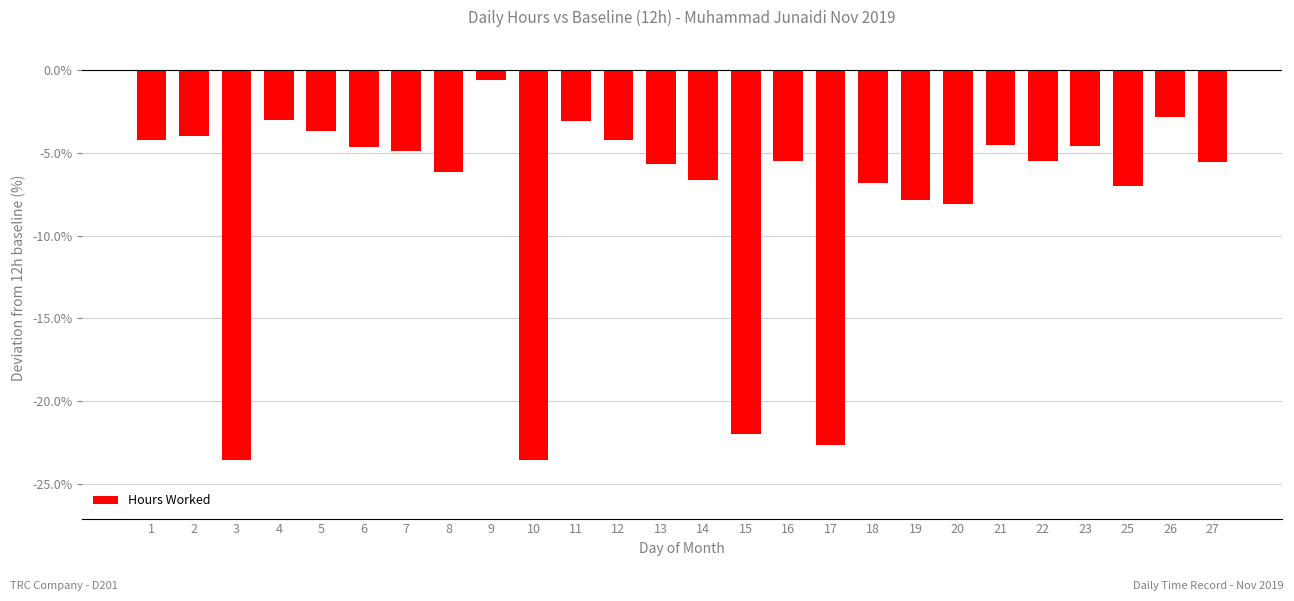

What is the sum of all values?

-201.0